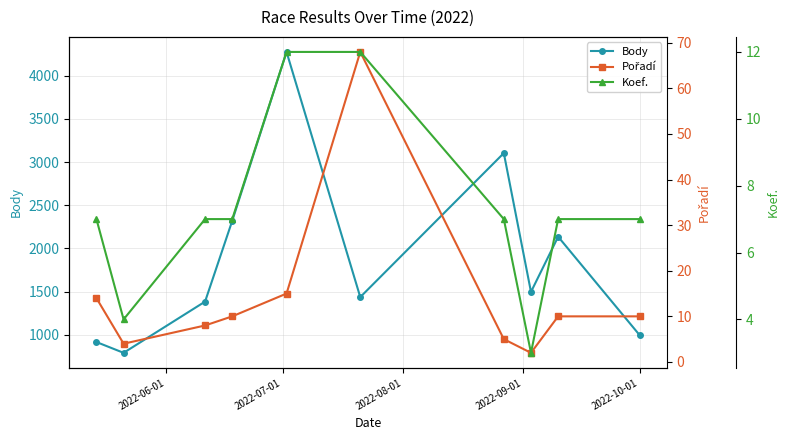

How many interior local peaks does the Body series have?

3